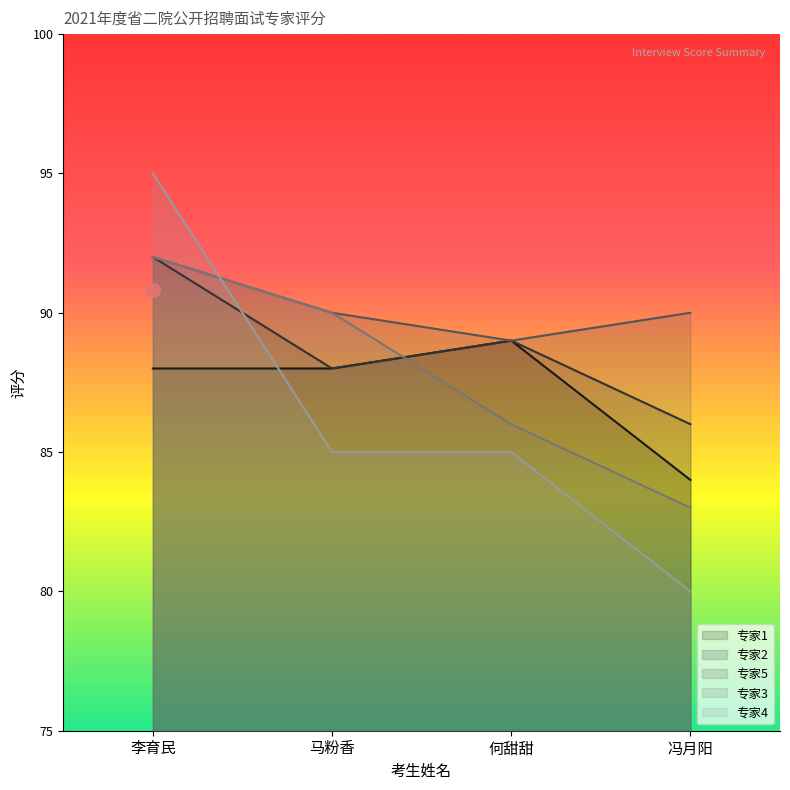

Does the chart display data point markers on the line(s)?

No